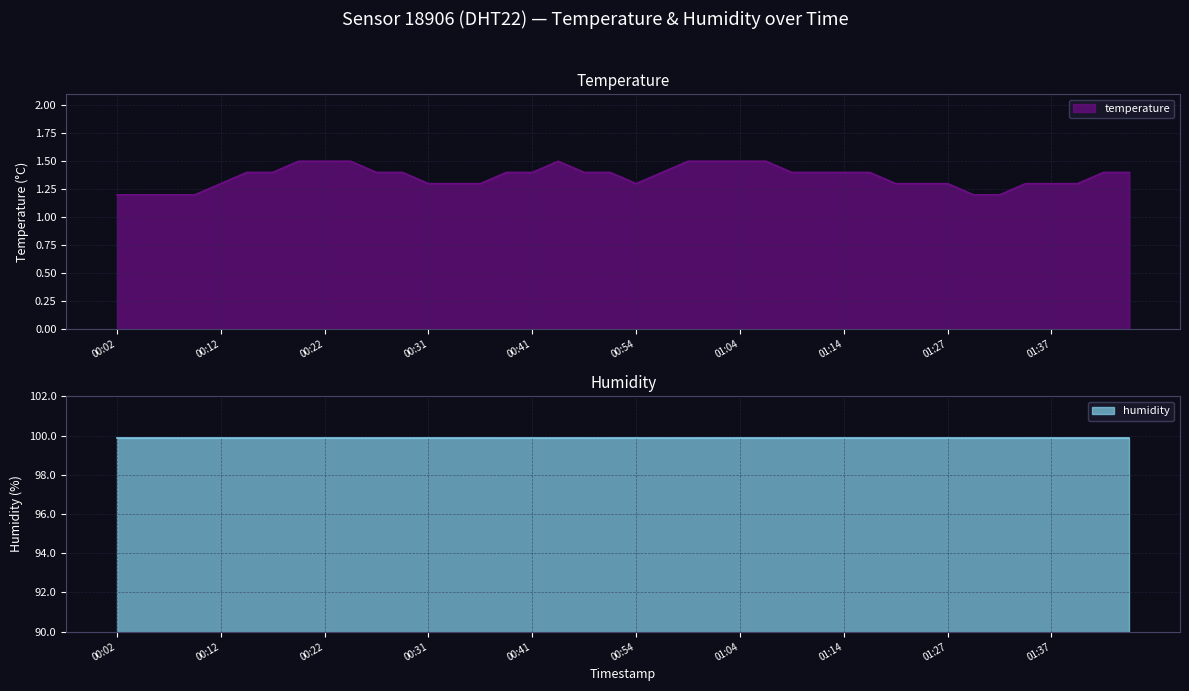

Rank the categories by value from lowest to highest.

00:02, 00:04, 00:07, 00:09, 01:30, 01:32, 00:12, 00:31, 00:34, 00:36, 00:54, 01:22, 01:25, 01:27, 01:35, 01:37, 01:40, 00:14, 00:17, 00:26, 00:29, 00:39, 00:41, 00:49, 00:52, 00:57, 01:09, 01:12, 01:14, 01:17, 01:42, 01:45, 00:19, 00:22, 00:24, 00:47, 00:59, 01:02, 01:04, 01:07